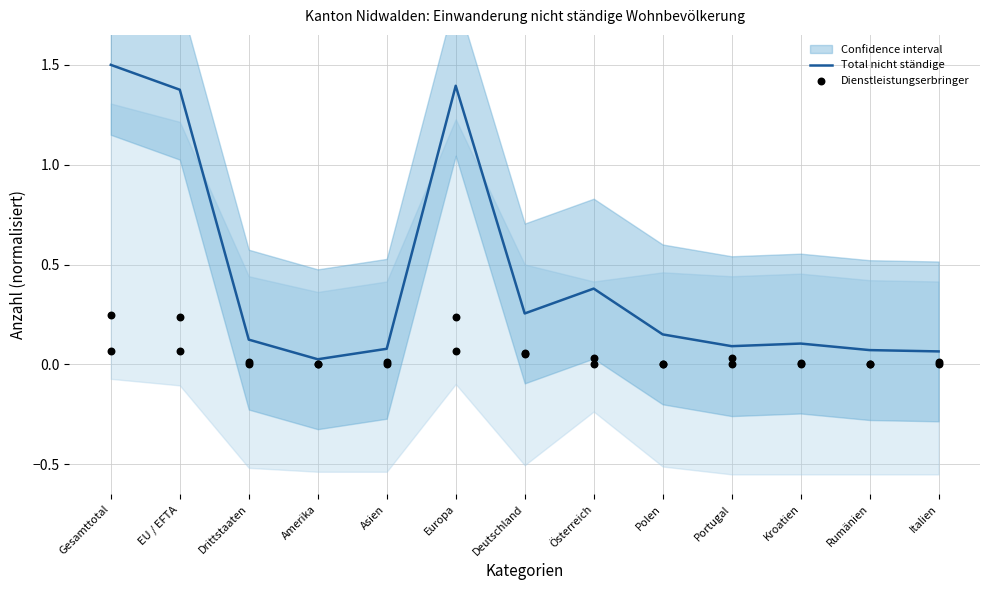

Which series has the largest total across all categories?

Total nicht ständige